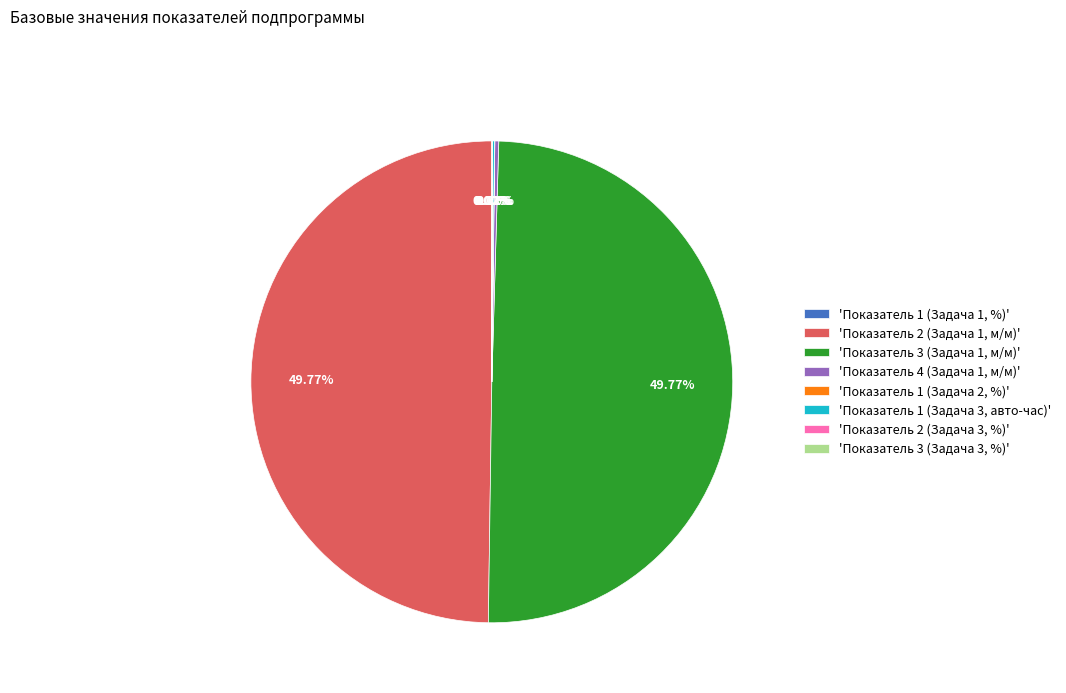

What is the ratio of the value at 'Показатель 3 (Задача 1, м/м)' to the value at 'Показатель 2 (Задача 1, м/м)'?

1.0